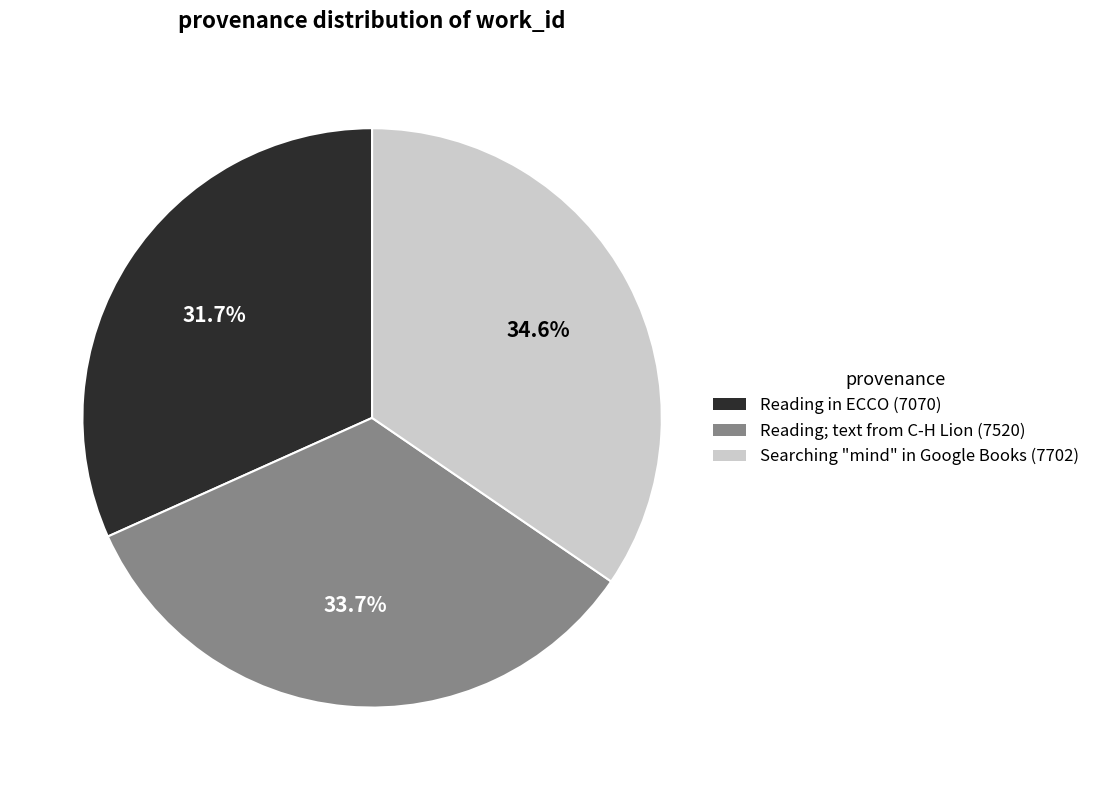

The Searching "mind" in Google Books slice represents 35% of the pie. True or false?

True